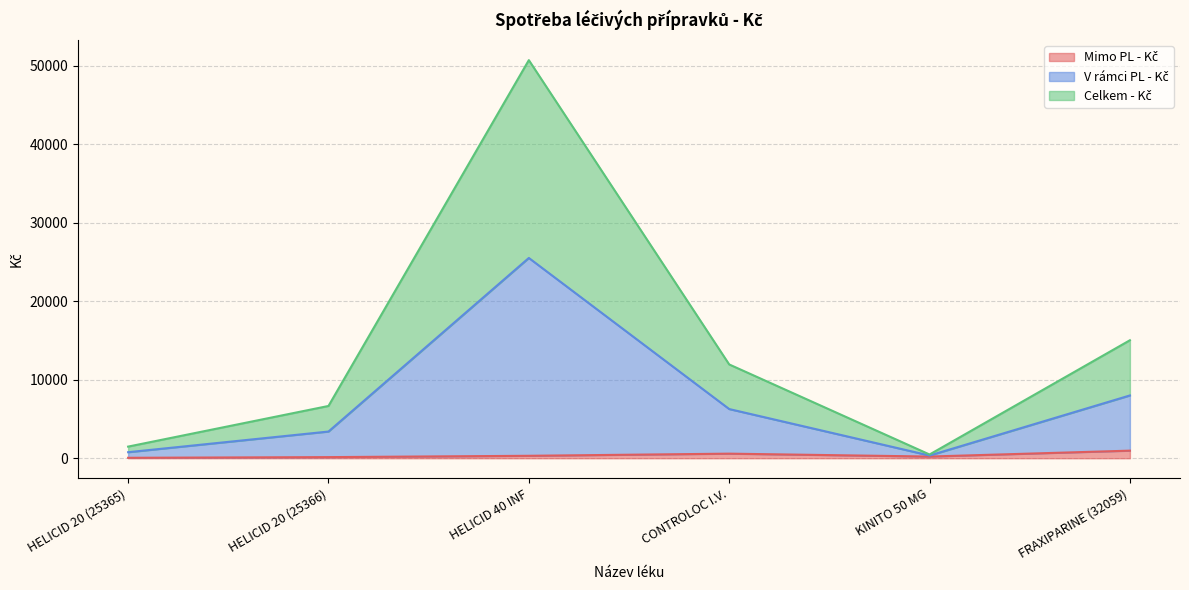

True or false: Celkem - Kč has a value of 2893.7 at CONTROLOC I.V..

False